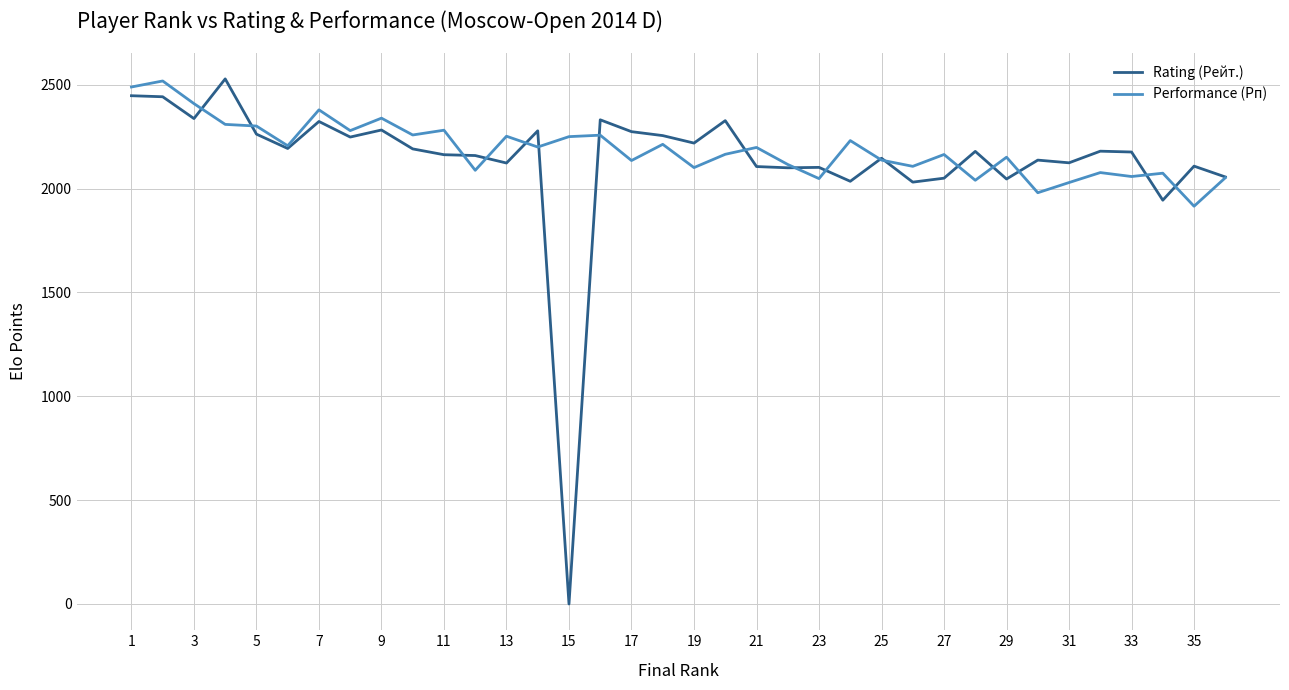

How many categories are shown in the chart?

36